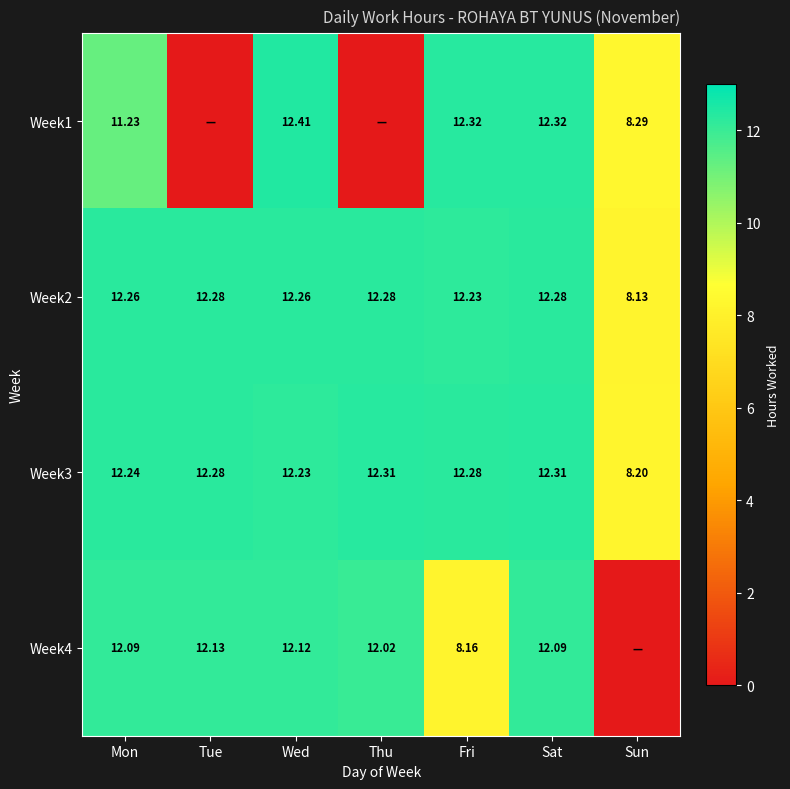

At which label does Week3 reach its minimum?

Sun